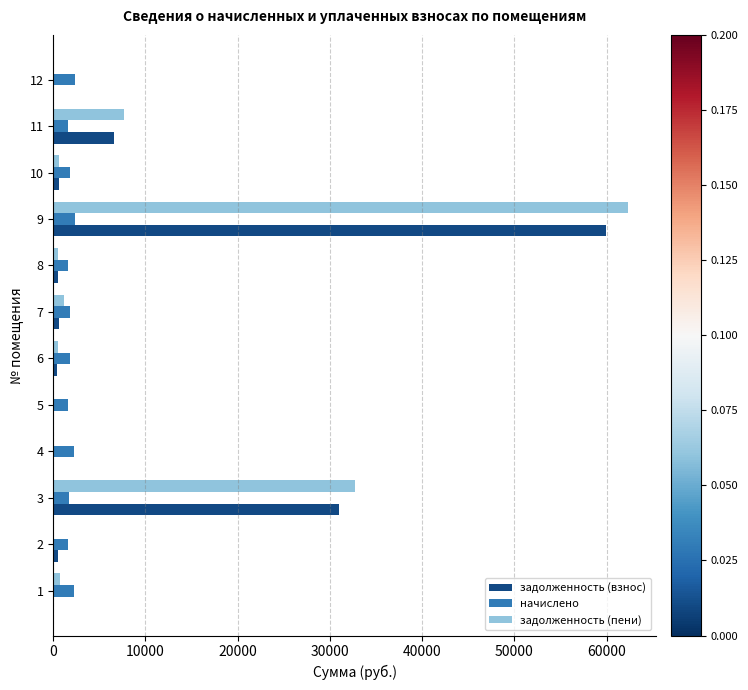

What is the sum of all задолженность (взнос) values?

100200.8